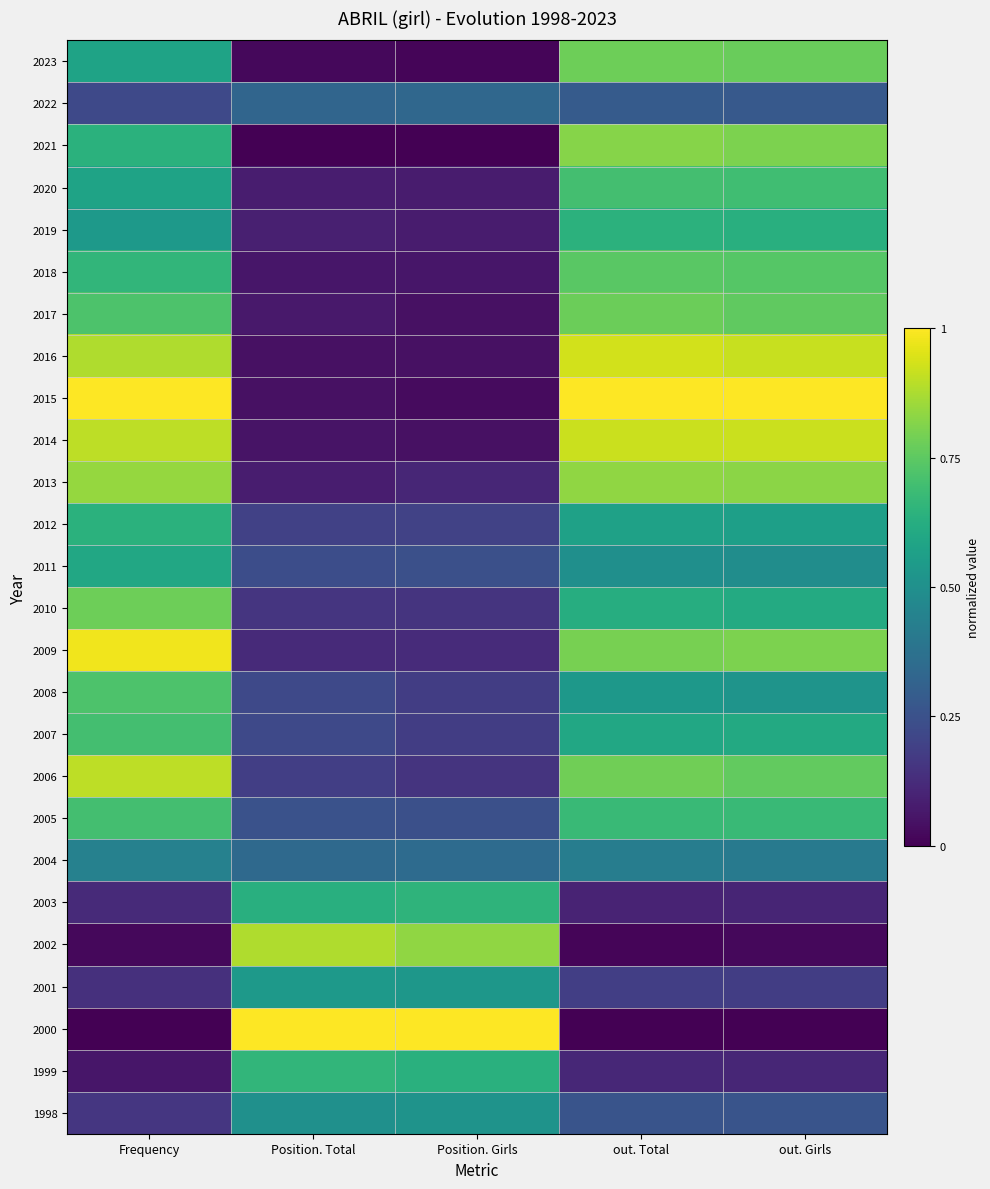

Which label corresponds to the smallest value in the chart?

Position. Total